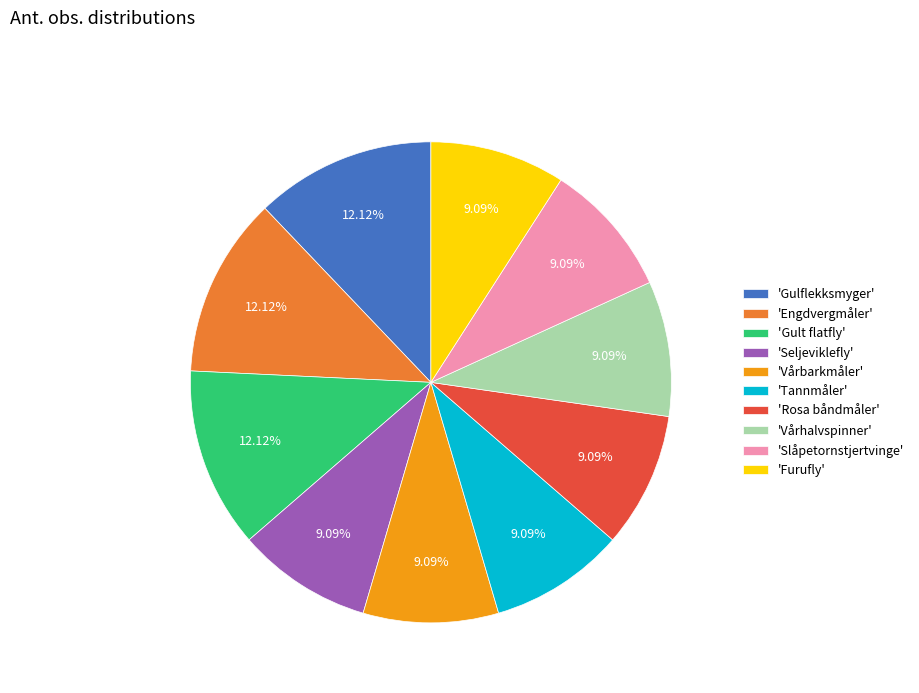

Is there a majority slice in this chart?

No